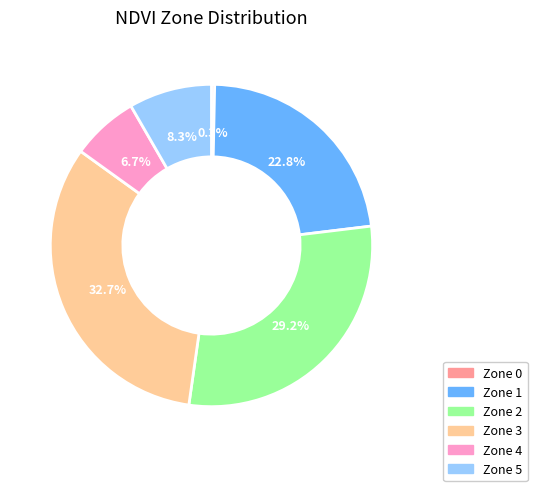

To the nearest percent, what portion does Zone 4 represent?

7%